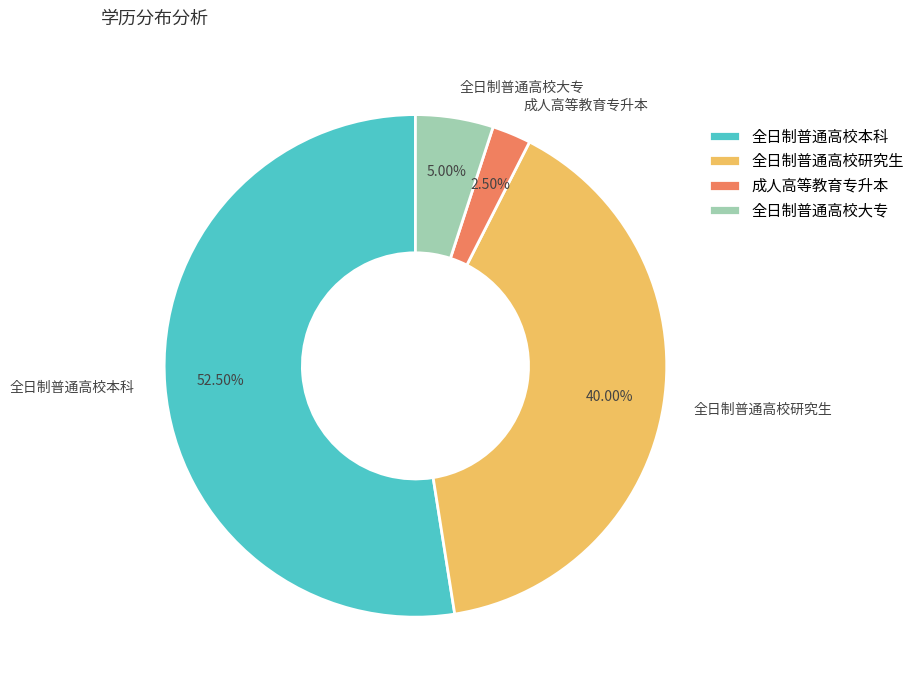

To the nearest percent, what is the difference between the largest and smallest slice percentages?

50%